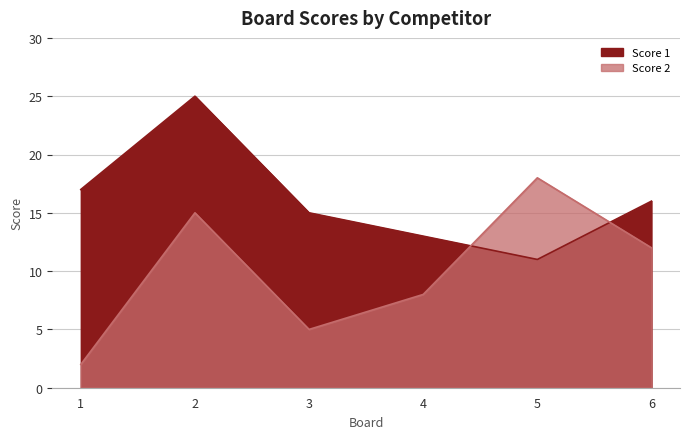

How many interior local valleys does the Score 1 series have?

1